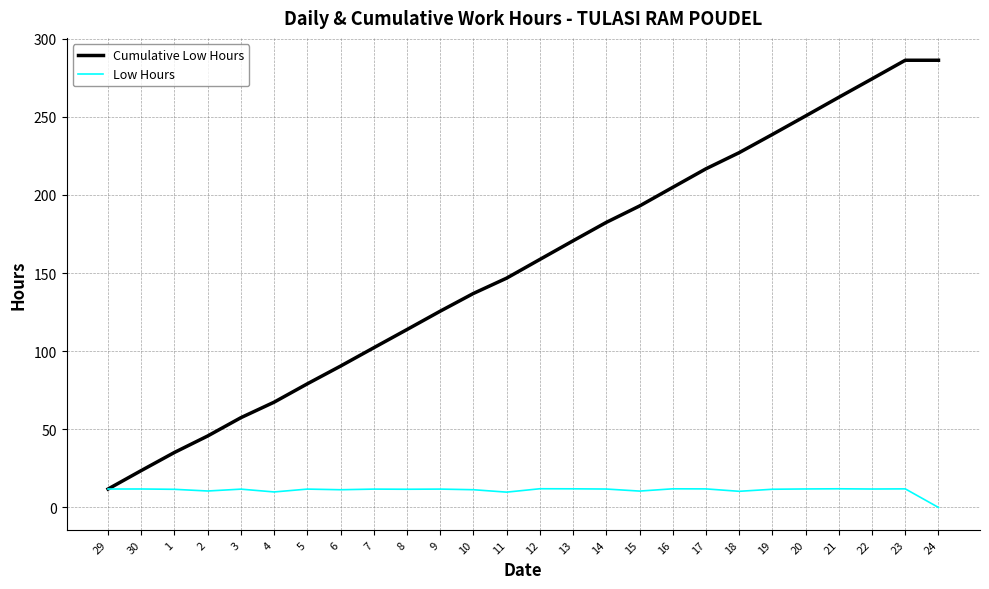

The value of Low Hours at 13 is 11.9. True or false?

True